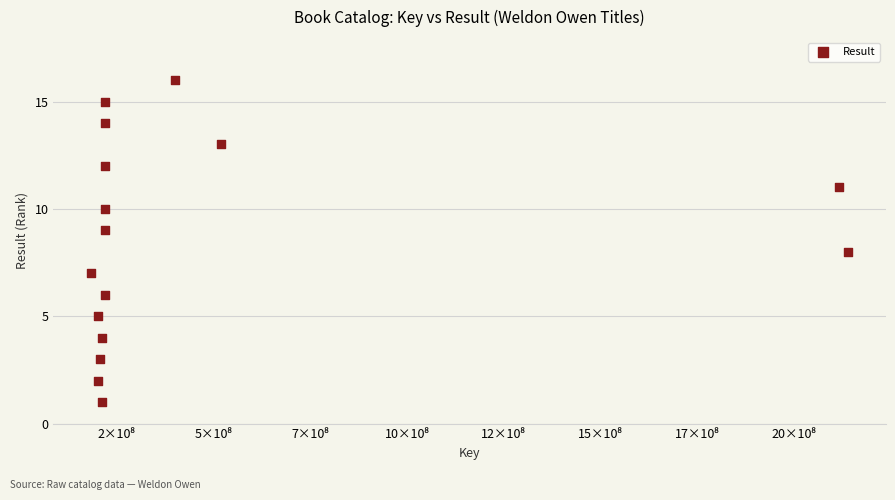

What is the range of X values (max minus min)?

1956711719